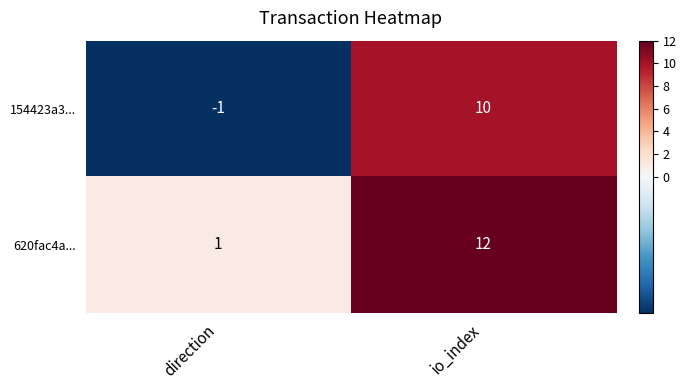

What is the difference between the maximum and minimum values in the 620fac4a... series?

11